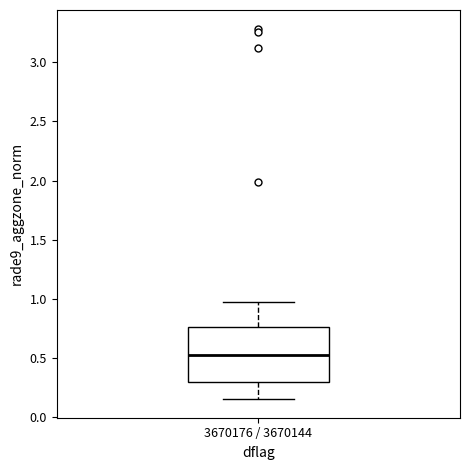

Read this box plot against the y-axis: the position of the median line, the range covered by the box, and the ends of both whiskers. The values are not printed on the chart, so give them approximately, as read against the axis.

median 0.55, box 0.30 to 0.75, whiskers 0.15 to 1.00